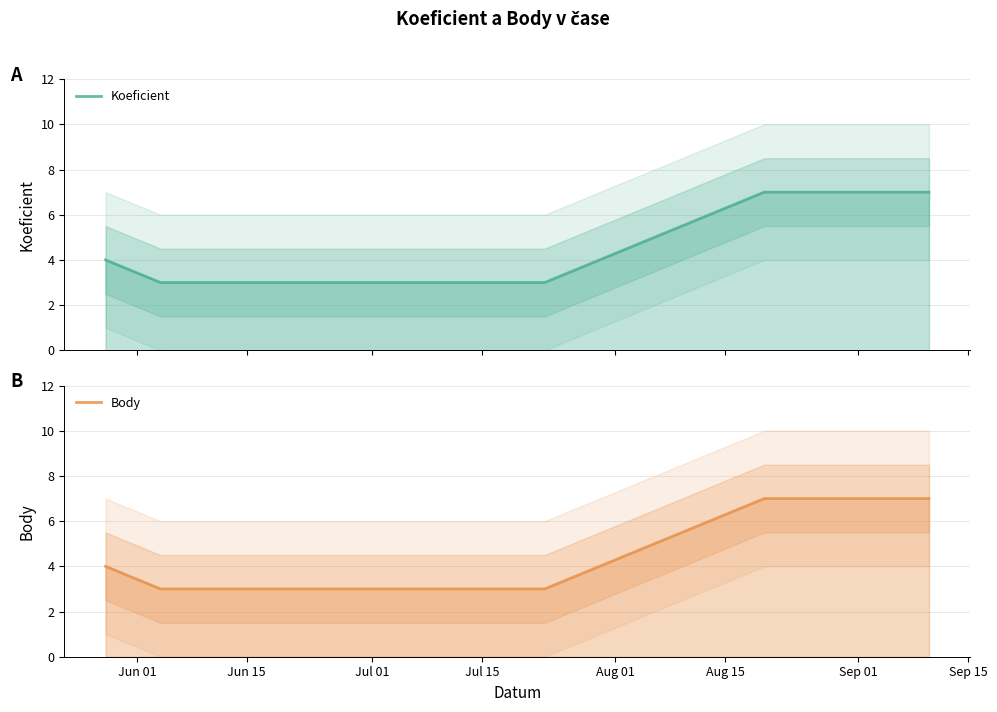

What is the minimum value shown in the chart?

3